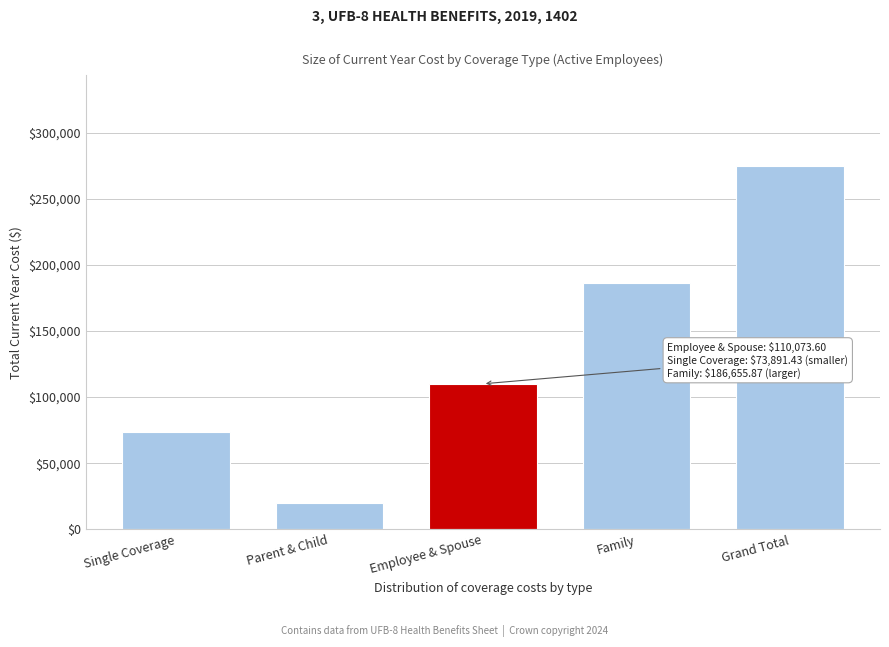

Reading right to left, transcribe all the data shown in this chart.

Grand Total=274752.3	Family=186655.9	Employee & Spouse=110073.6	Parent & Child=19703.3	Single Coverage=73891.4